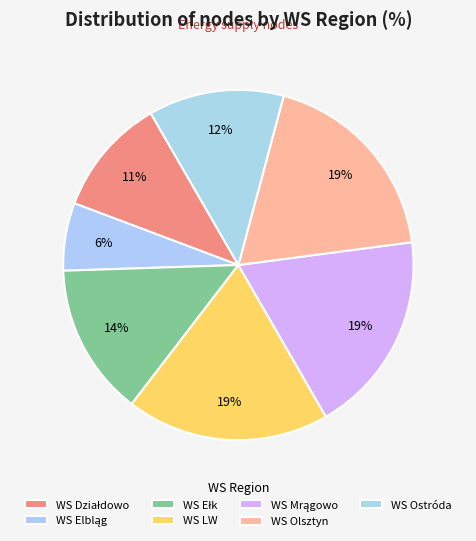

Is it true that WS LW is 19% of the pie?

True